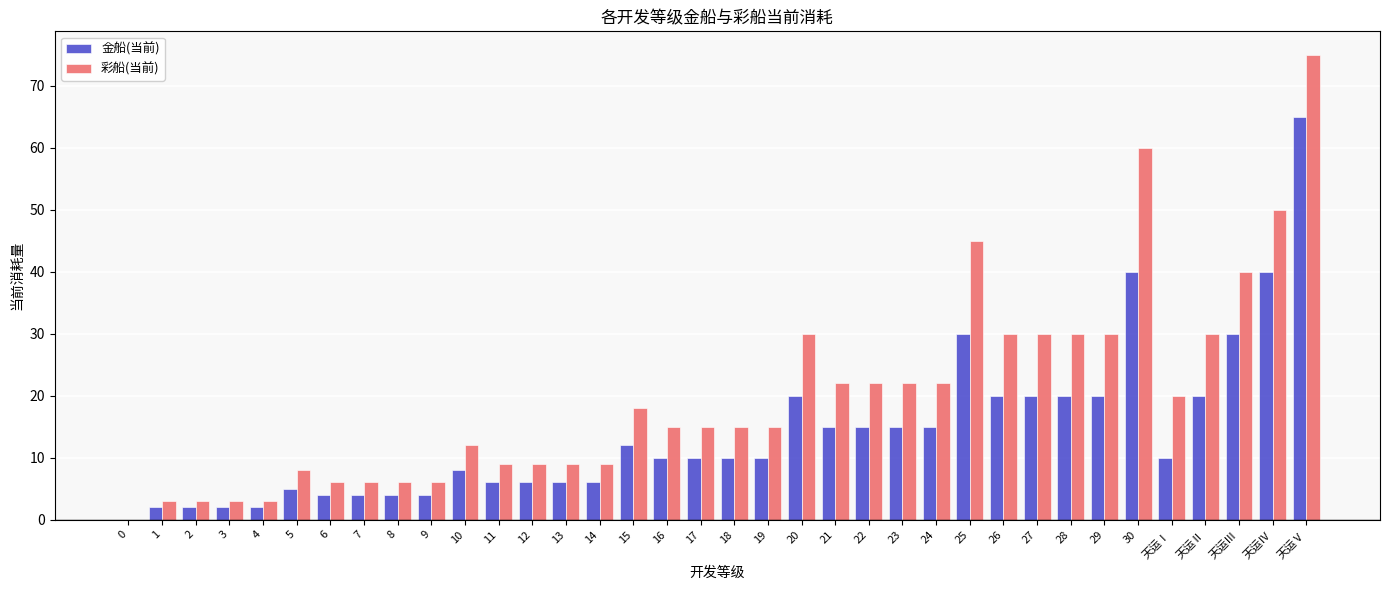

At which label does 彩船(当前) first exceed 15?

15